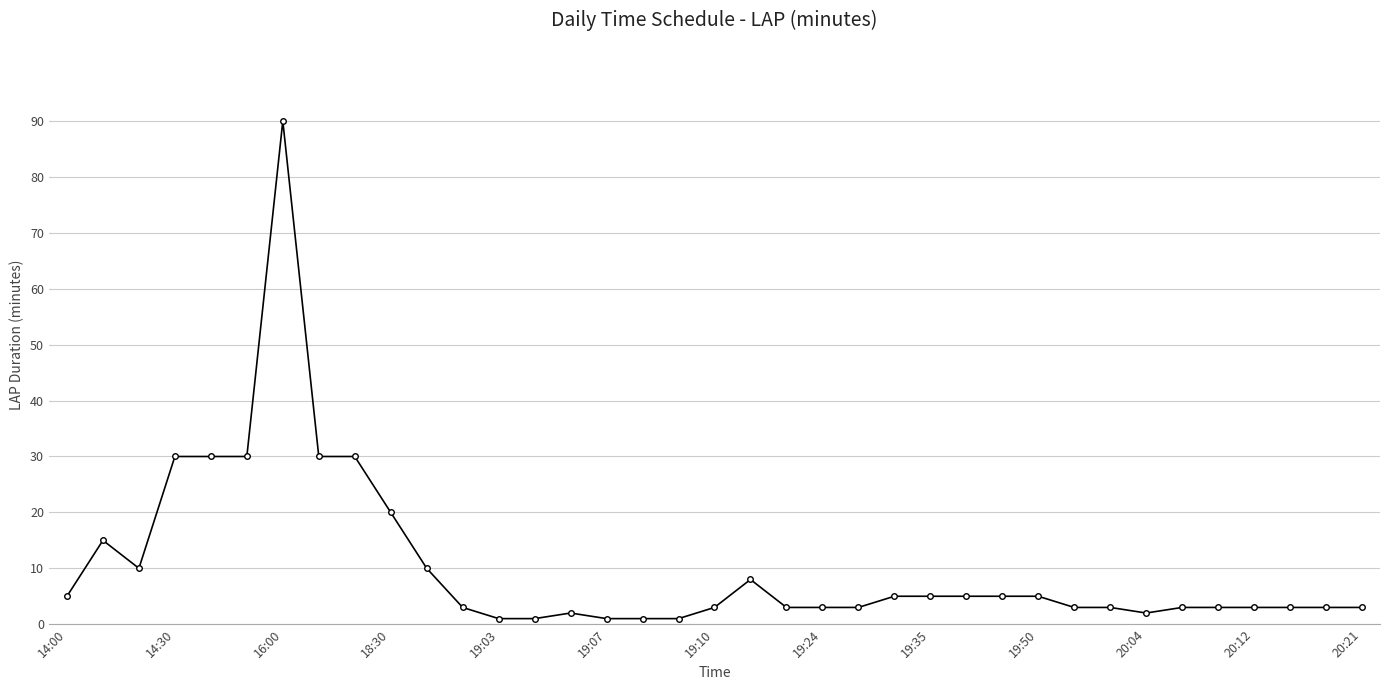

True or false: there are more than 2 points higher than both neighbors.

True